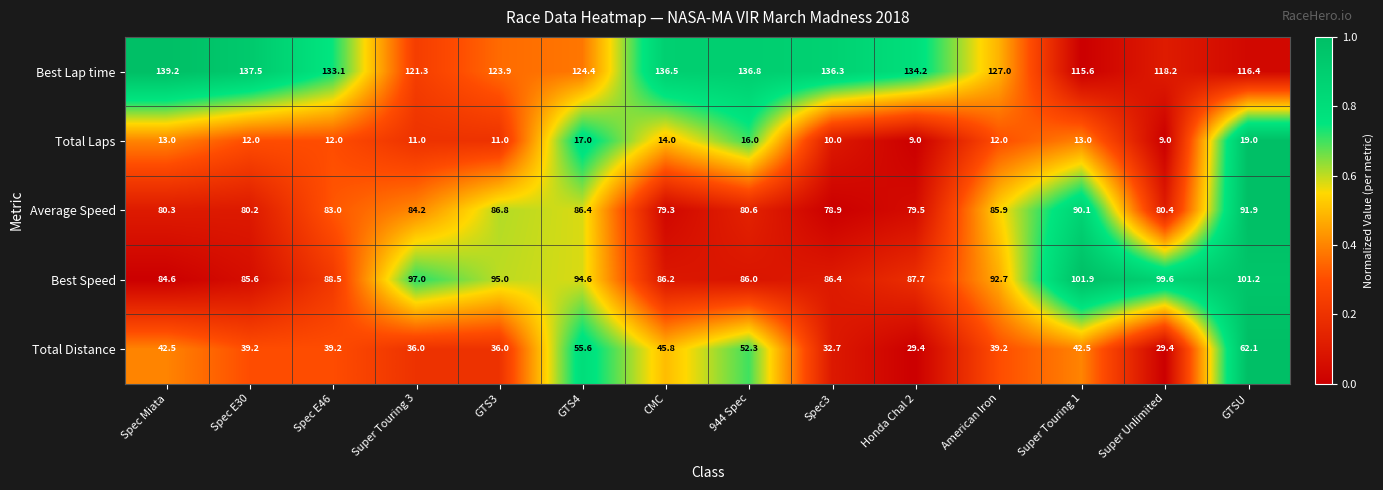

Which category has the lowest value in the Average Speed series?

Spec3